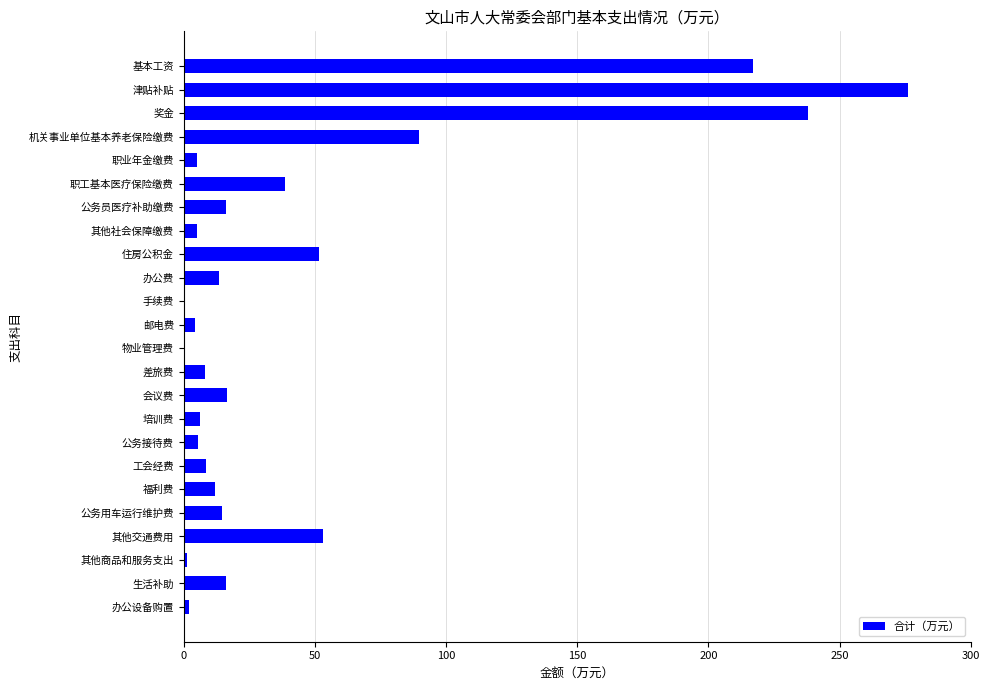

Are the bars horizontal?

Yes